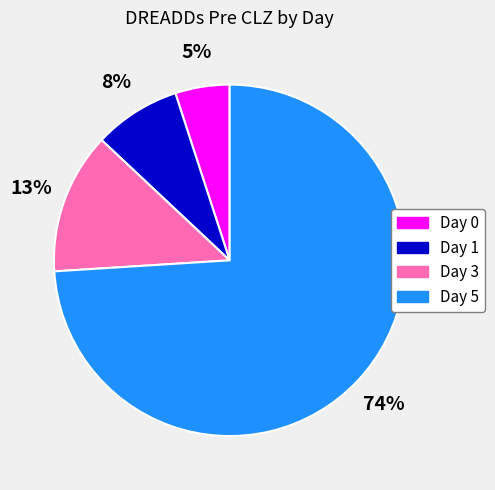

What percentage is the Day 0 slice, to the nearest percent?

5%